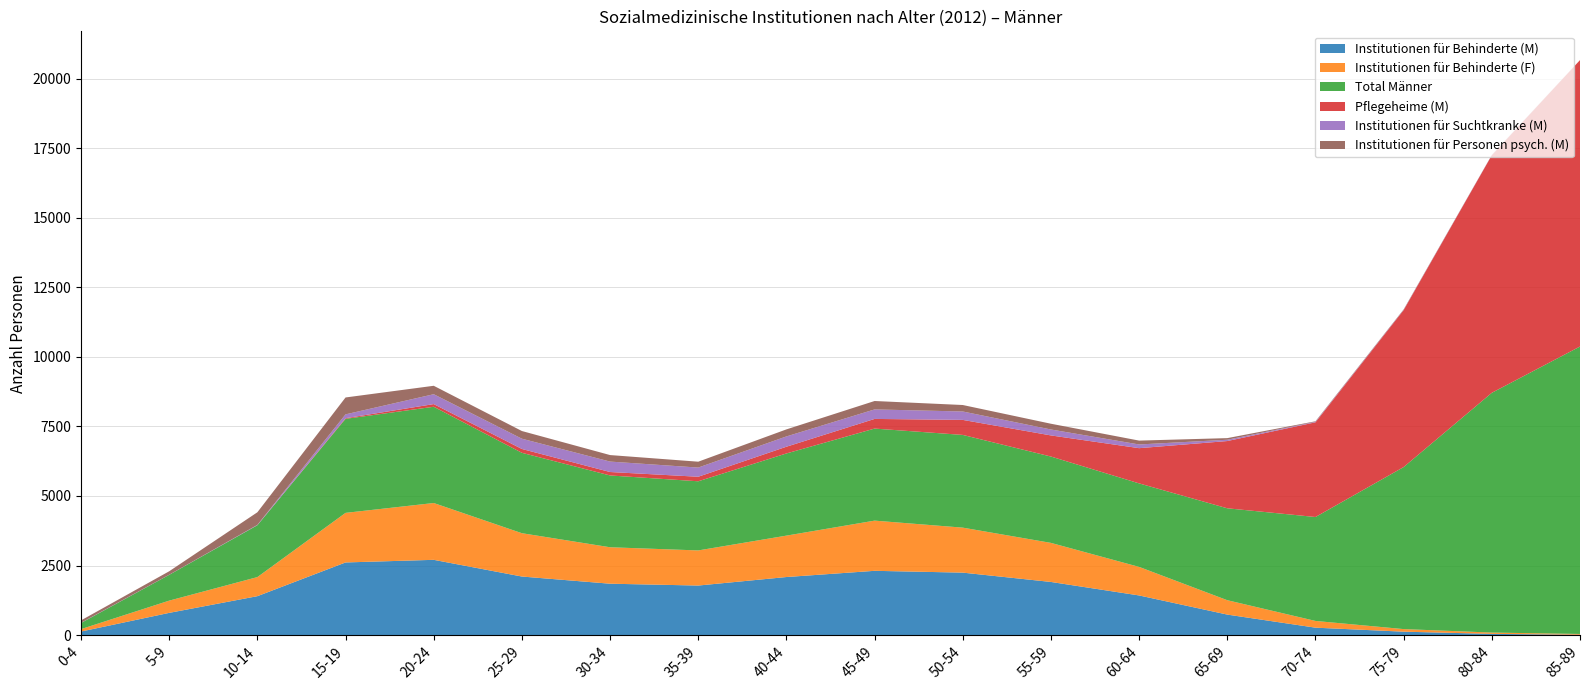

Reading left to right, what are all the values shown in this chart?

Institutionen für Behinderte (M): 128	799	1399	2611	2705	2105	1847	1781	2087	2310	2245	1910	1425	737	267	123	44	13
Institutionen für Behinderte (F): 87	440	686	1782	2042	1557	1310	1262	1488	1804	1617	1404	1026	517	242	93	47	28
Total Männer: 221	927	1864	3379	3459	2889	2580	2485	2953	3308	3332	3103	3001	3303	3735	5823	8617	10330
Pflegeheime (M): 0	0	0	23	96	138	124	163	242	347	540	759	1266	2417	3404	5641	8539	10292
Institutionen für Suchtkranke (M): 7	3	12	138	355	369	375	330	370	342	302	213	133	47	18	10	7	0
Institutionen für Personen psych. (M): 86	125	453	607	303	276	234	211	253	302	233	207	139	58	18	15	4	2